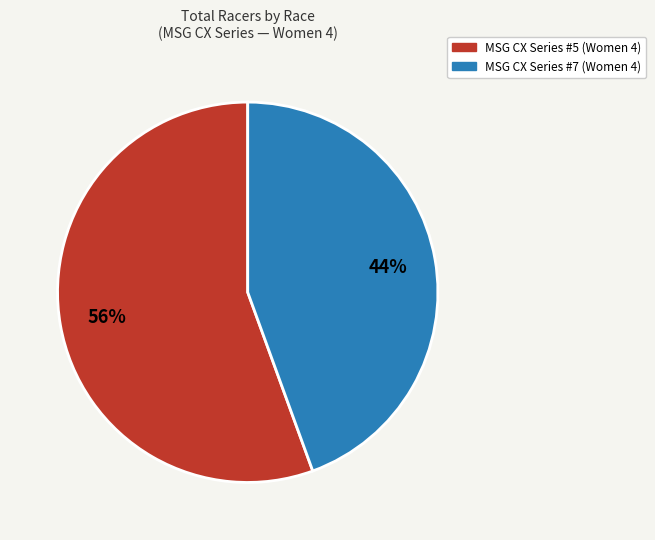

Does any single category account for the majority?

Yes